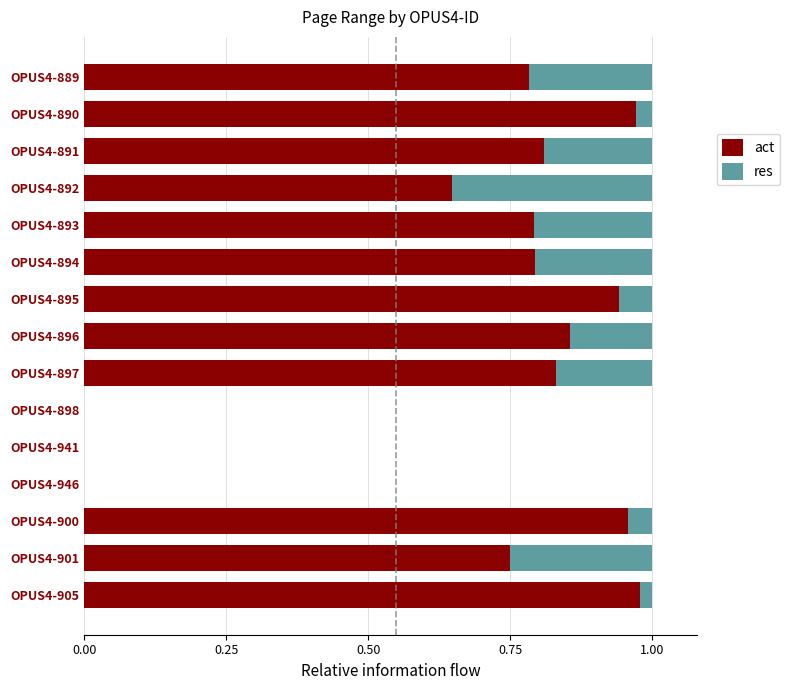

The act series shows 1.2 at OPUS4-894. True or false?

False